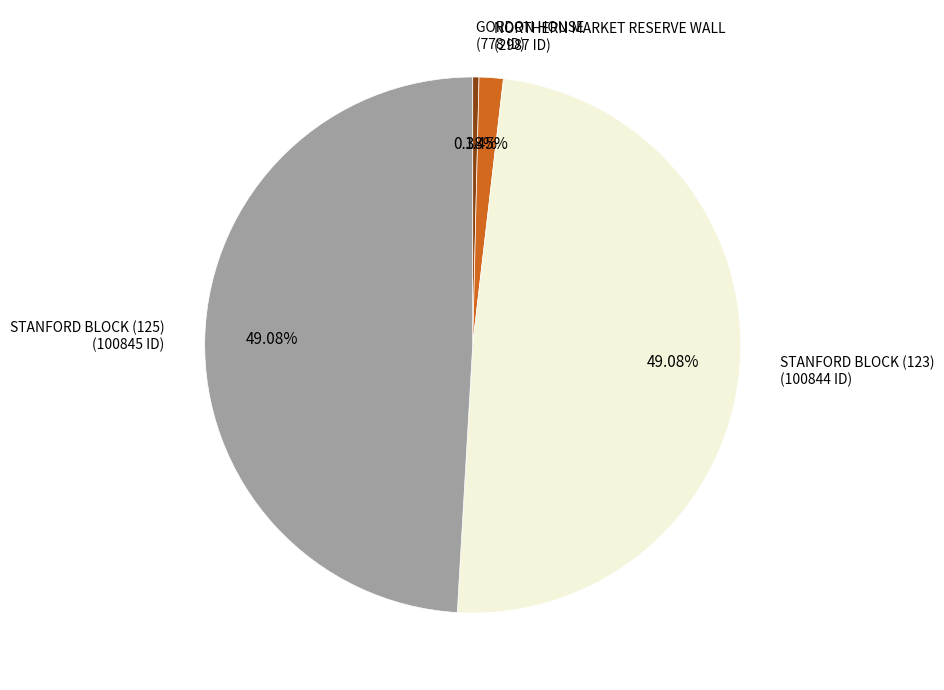

Does any single category account for the majority?

No